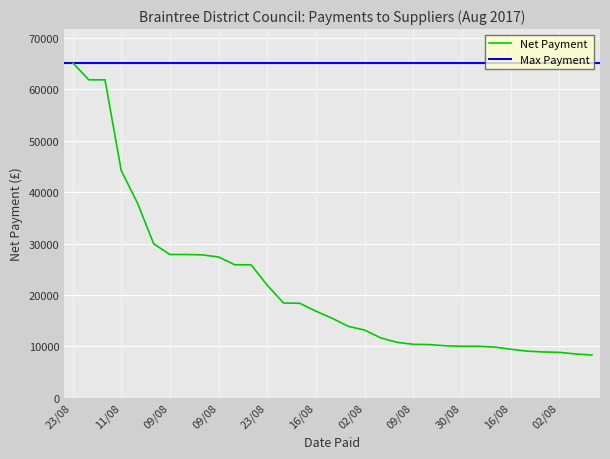

Approximately how many times larger is the value at 23/08 compared to 23/08?

1.2